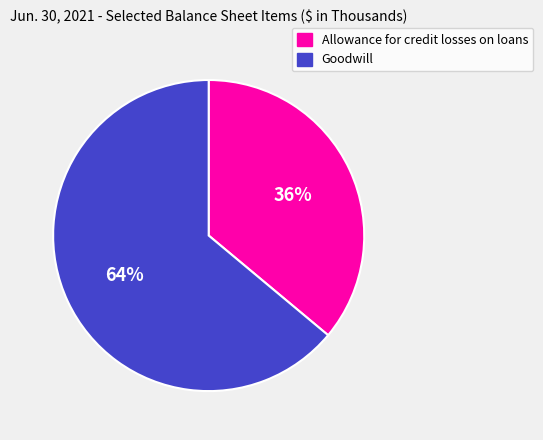

Which category has the smallest portion of the pie?

Allowance for credit losses on loans